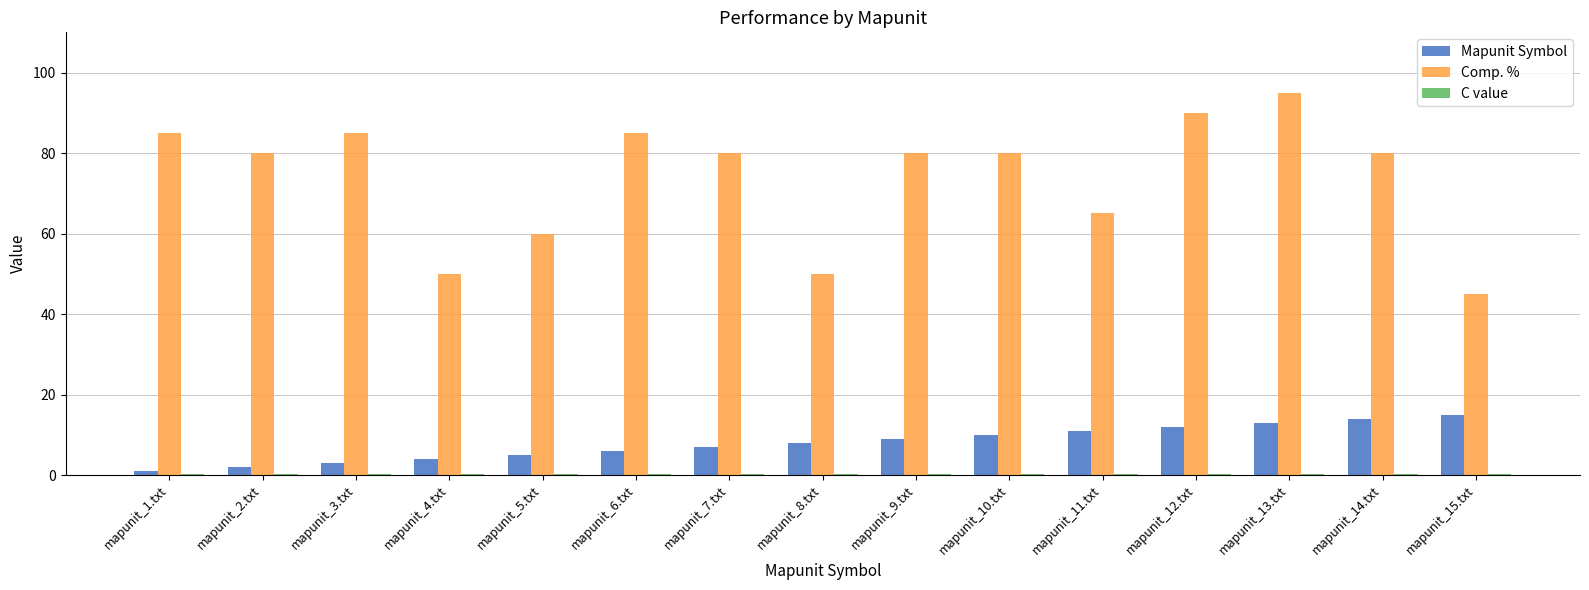

Where is Comp. % nearest to the value 70?

mapunit_11.txt